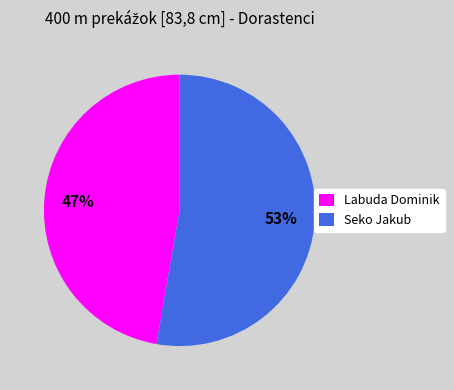

Approximately how many times larger is the value at Labuda Dominik compared to Seko Jakub?

0.9